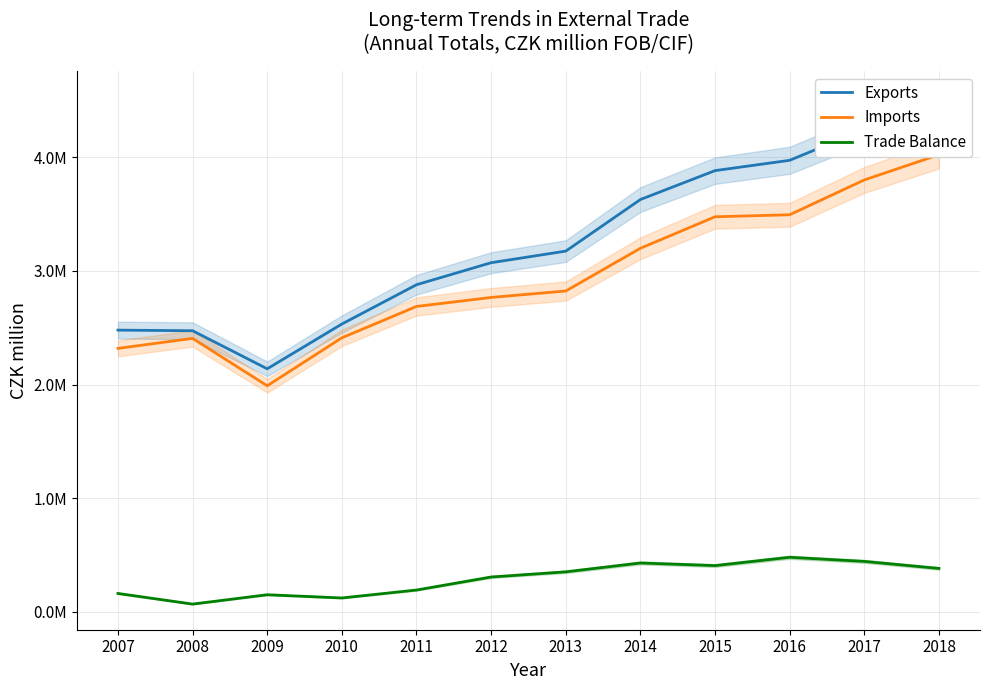

Where is Trade Balance nearest to the value 273309?

2012